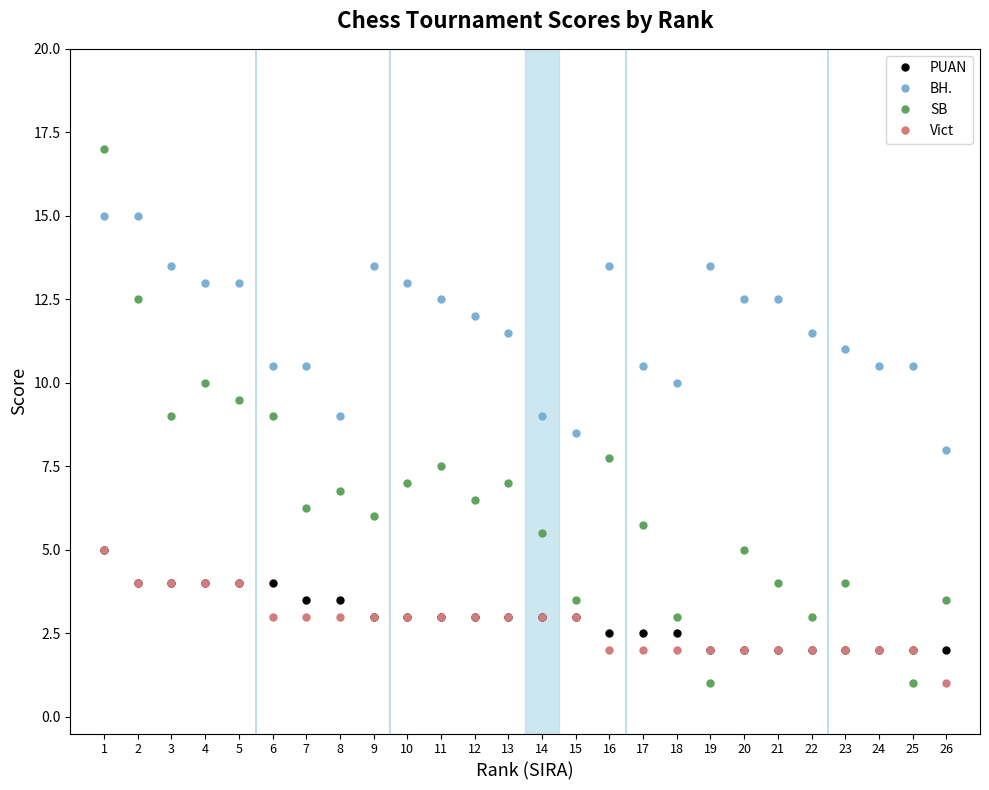

Count the PUAN values in the range 2 to 3.

18